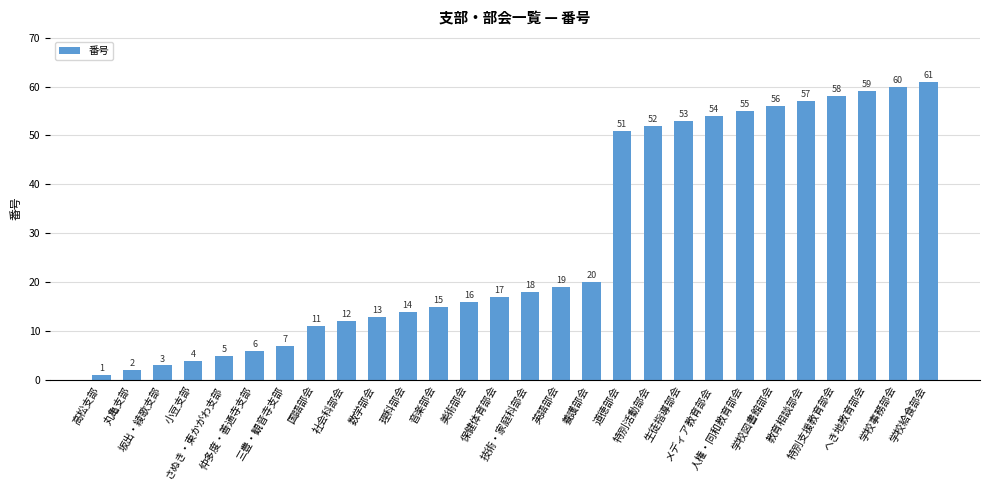

What is the difference between the values at 学校給食部会 and 数学部会?

48